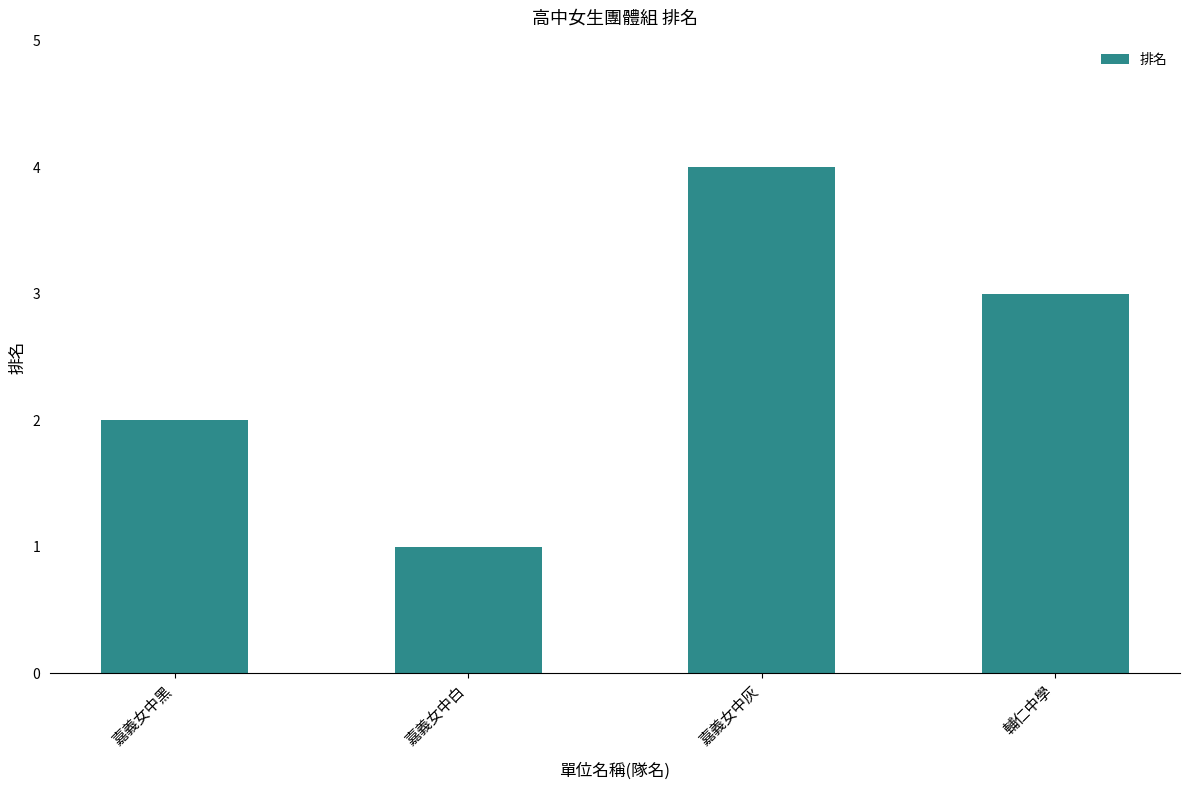

List the labels in order of value, smallest first.

嘉義女中白, 嘉義女中黑, 輔仁中學, 嘉義女中灰